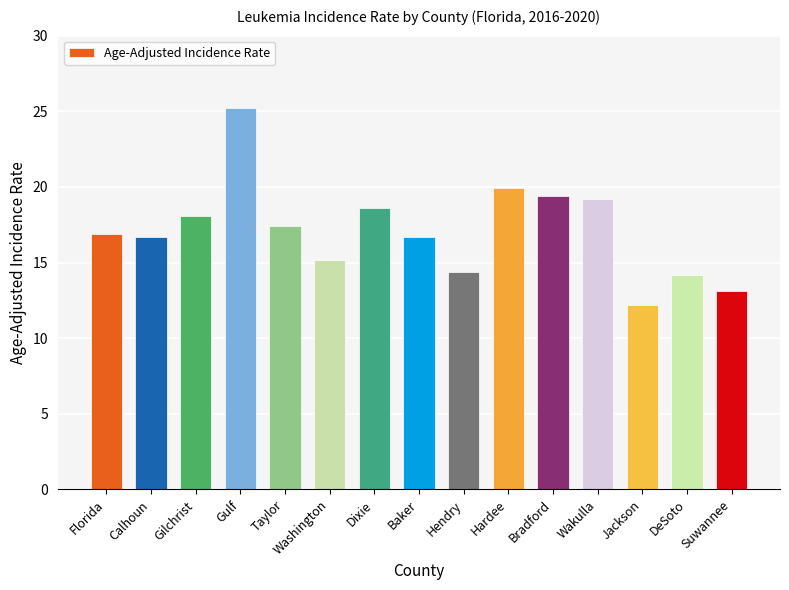

How many data points are less than 16?

5